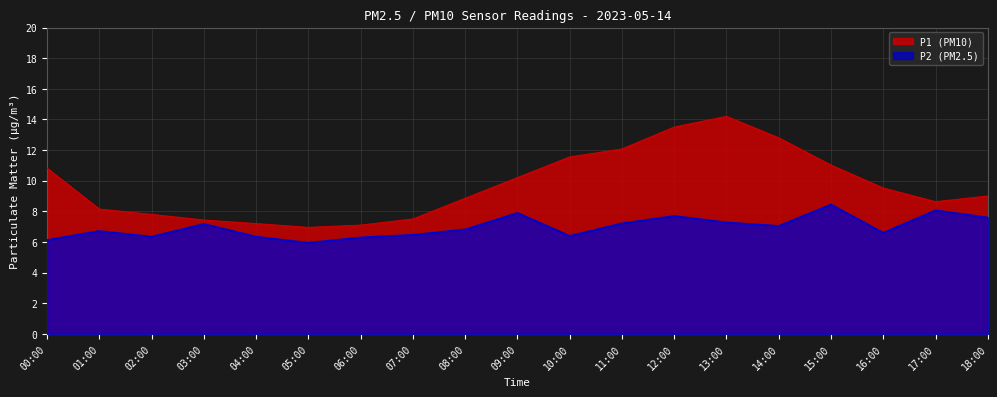

At which category is the sum across all series the highest?

13:00